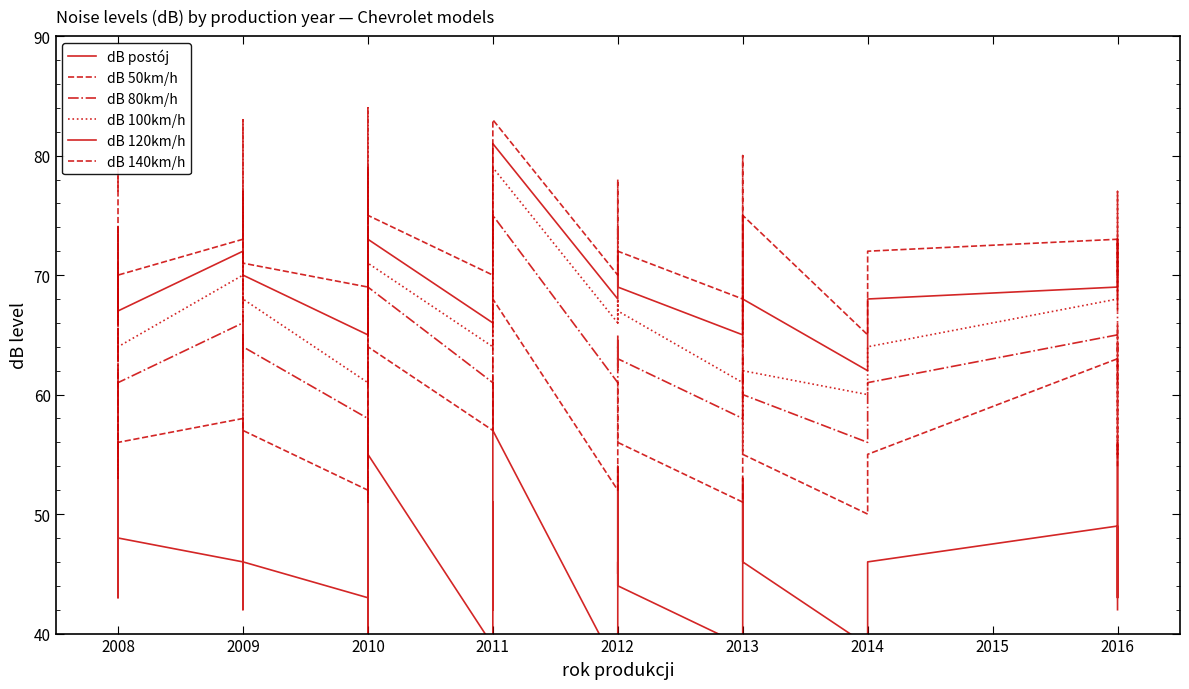

What is the label of the 38th point from the right?

2009